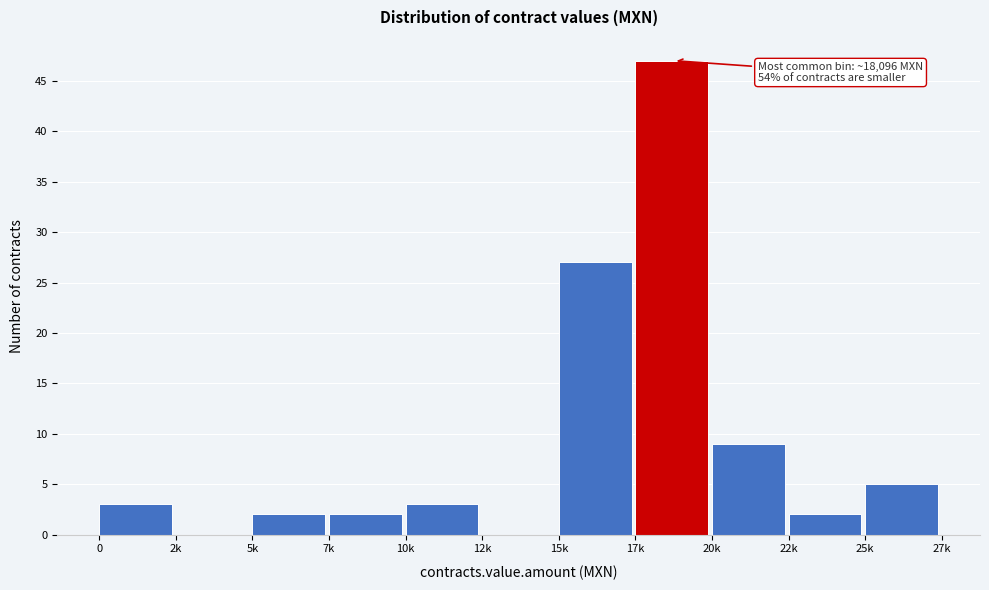

Reading left to right, transcribe all the data shown in this chart.

0=3	2k=0	5k=2	7k=2	10k=3	12k=0	15k=27	17k=47	20k=9	22k=2	25k=5